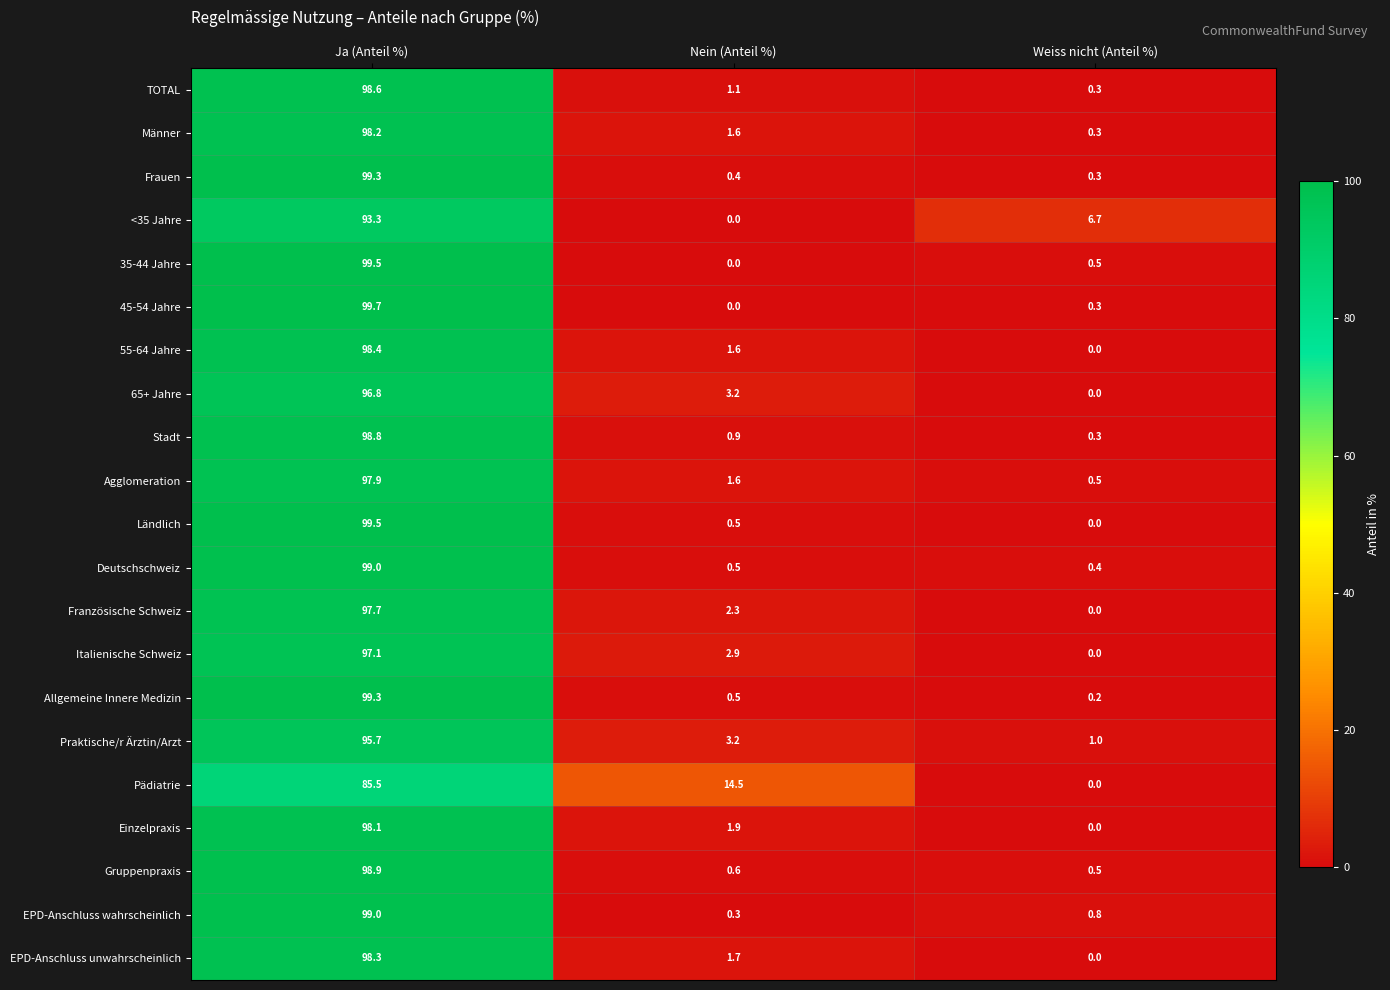

What is the sum of all EPD-Anschluss unwahrscheinlich values?

100.0